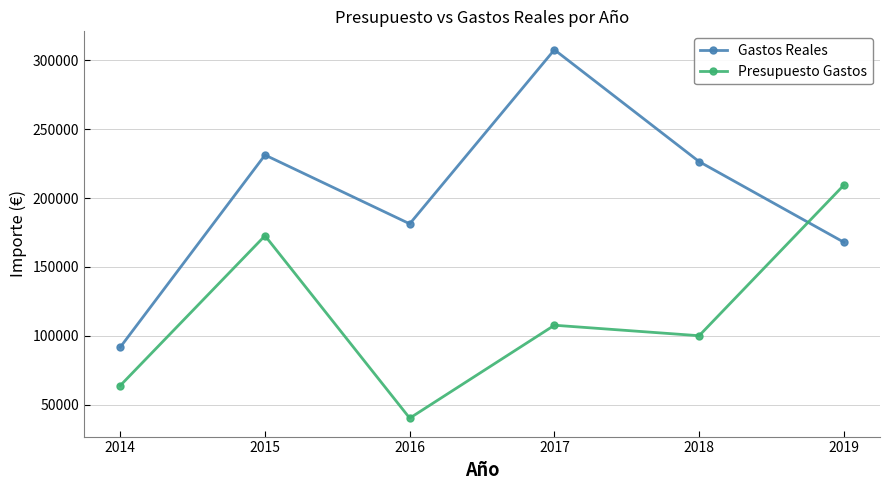

Where is Gastos Reales nearest to the value 199717?

2016